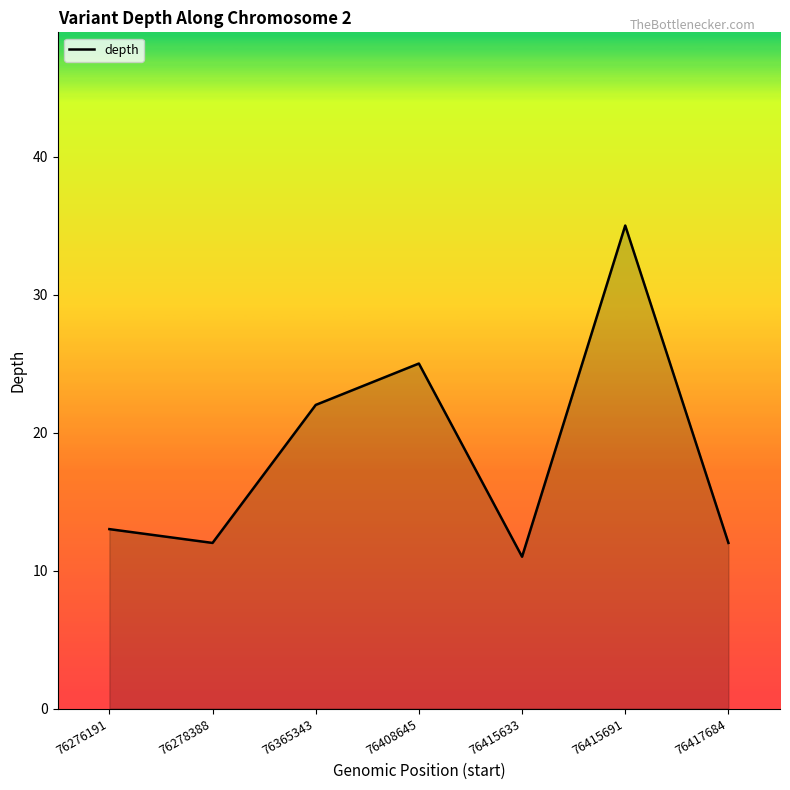

Reading left to right, list all the values displayed in this chart.

13	12	22	25	11	35	12